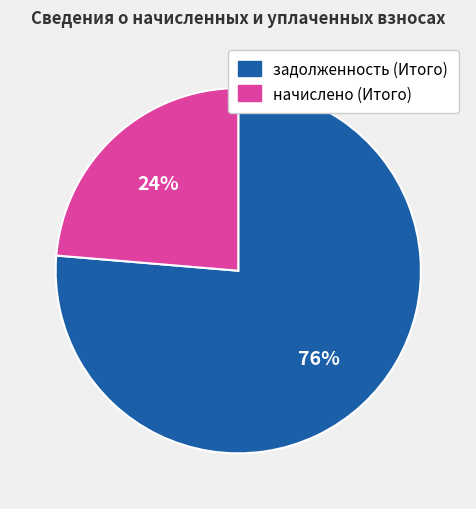

Which category has the smallest portion of the pie?

начислено (Итого)